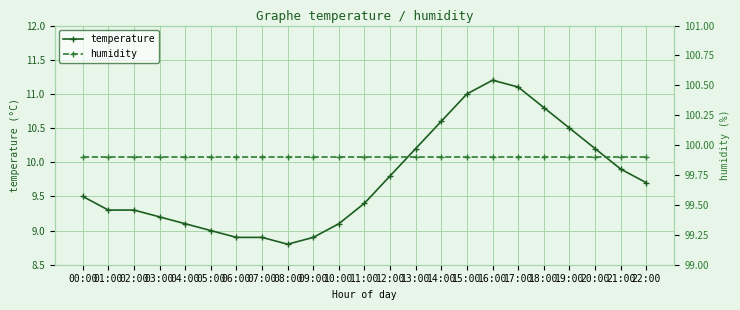

What are all the series names shown in the legend?

temperature, humidity